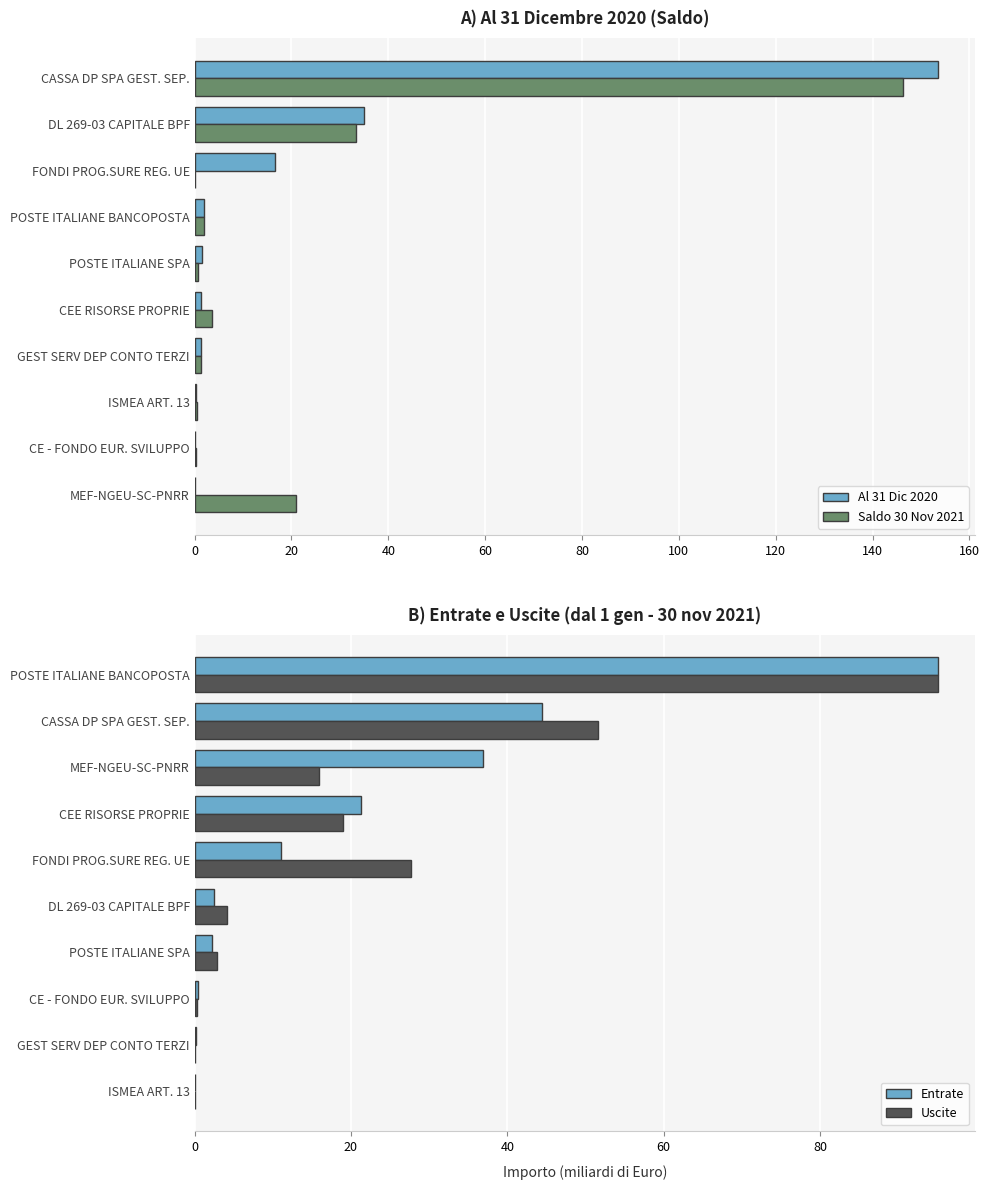

What is the difference between the second highest and minimum values in the Saldo 30 Nov 2021 series?

33.3